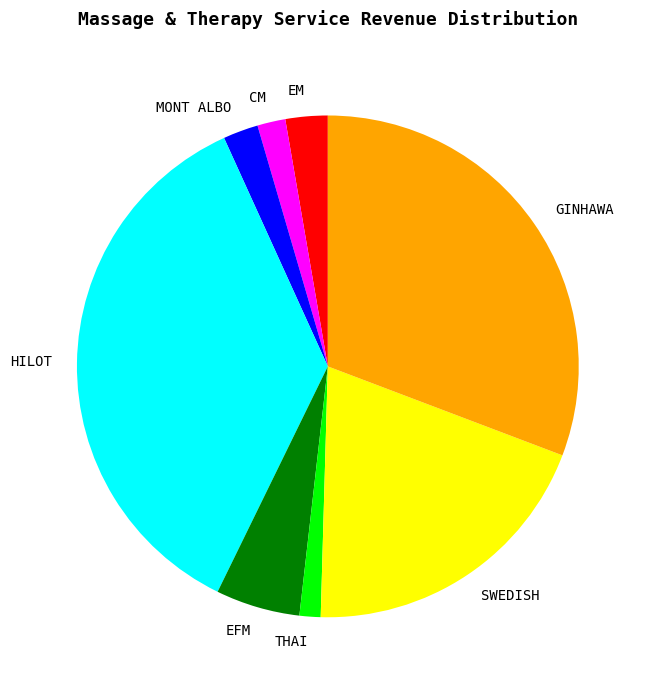

The GINHAWA slice represents 43% of the pie. True or false?

False